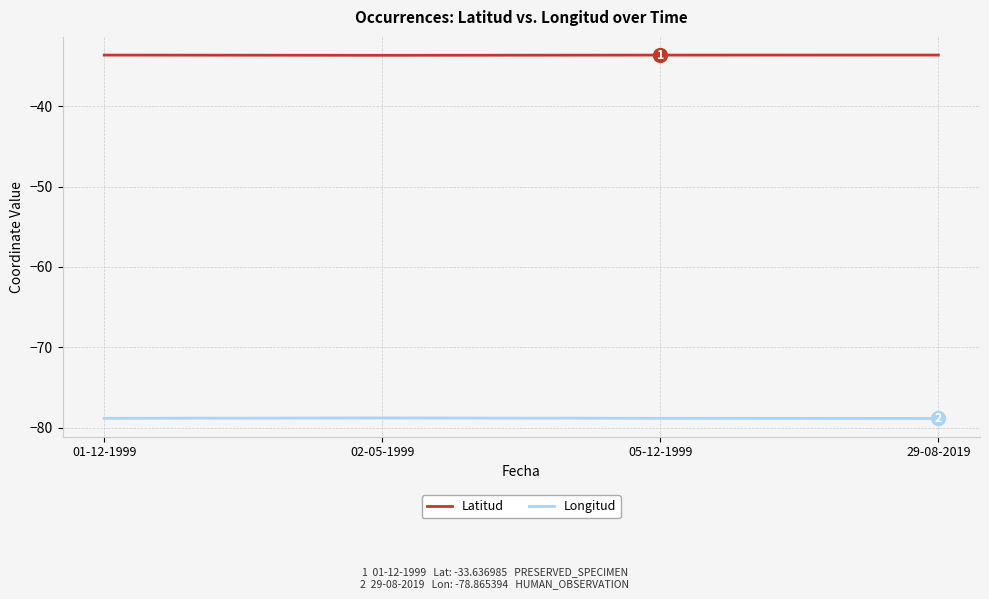

True or false: Latitud has more than 2 points higher than both neighbors.

False